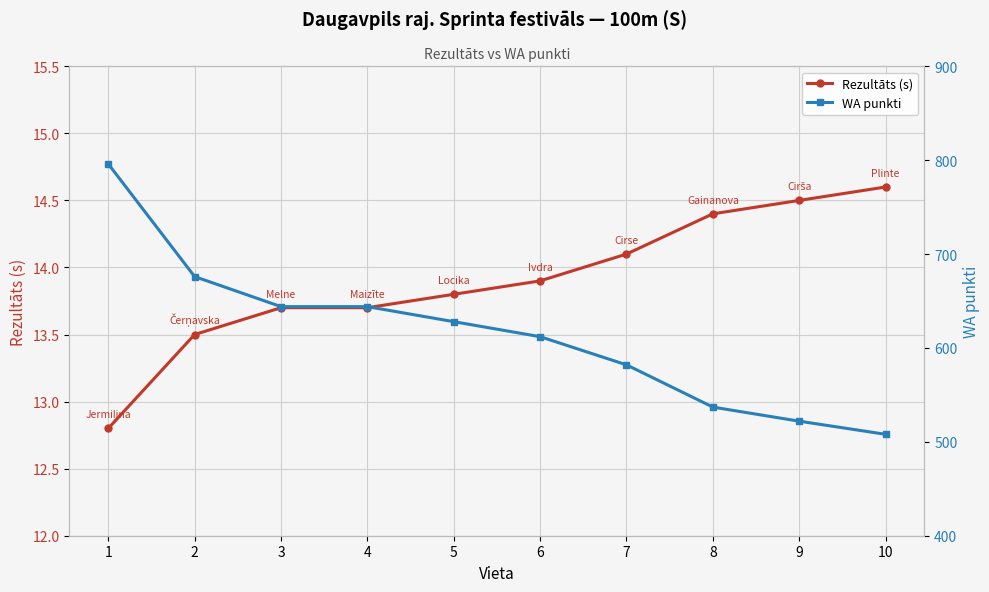

What is the value of the Rezultāts (s) point at the 9th from the left?

14.5